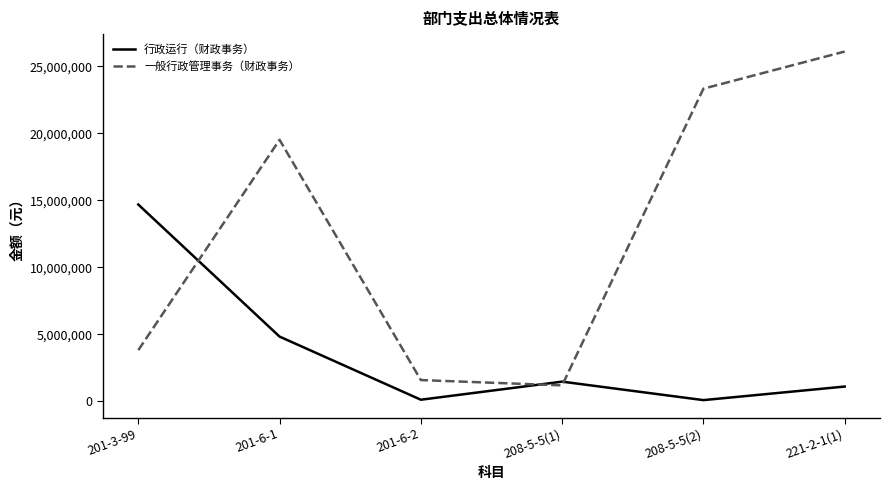

Read the 行政运行（财政事务） value at 221-2-1(1).

1100520.0